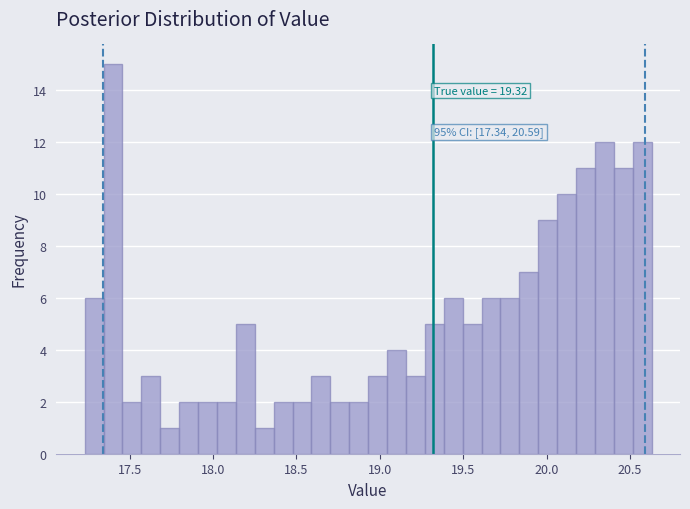

Around what value on the x-axis is the tallest bar? Give the approximate position of its centre, as read against the axis.

17.40